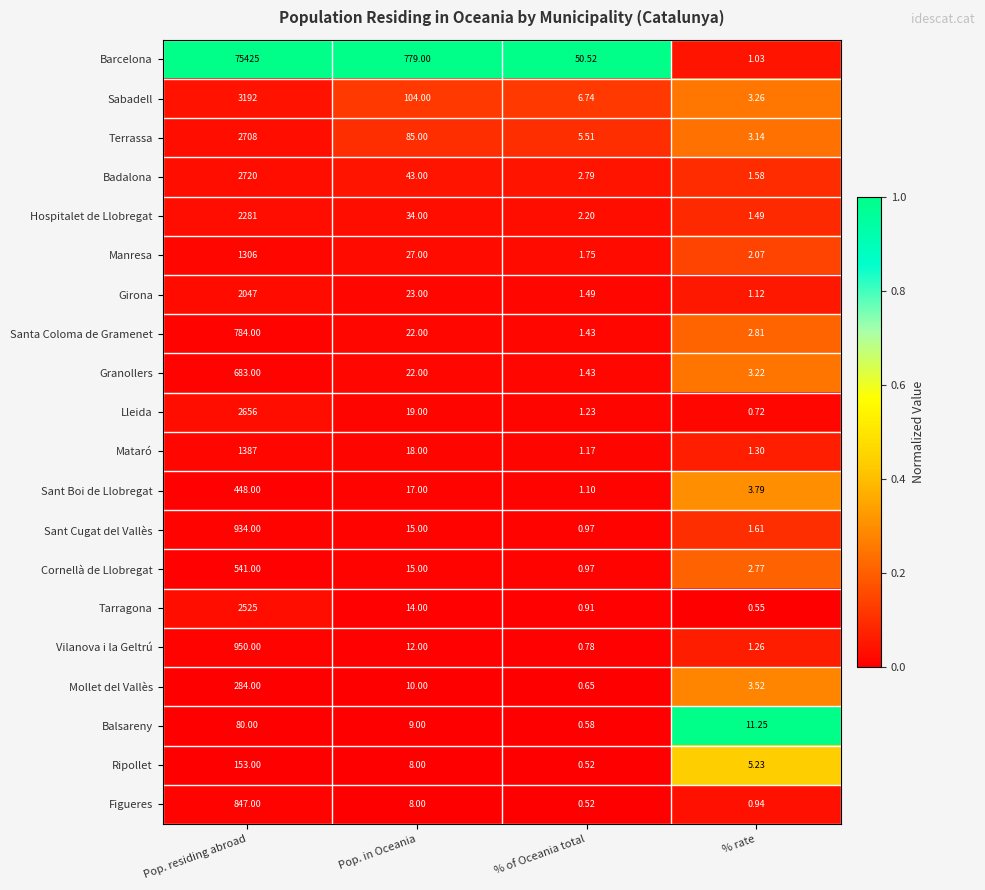

Where is Granollers nearest to the value 342?

Pop. in Oceania